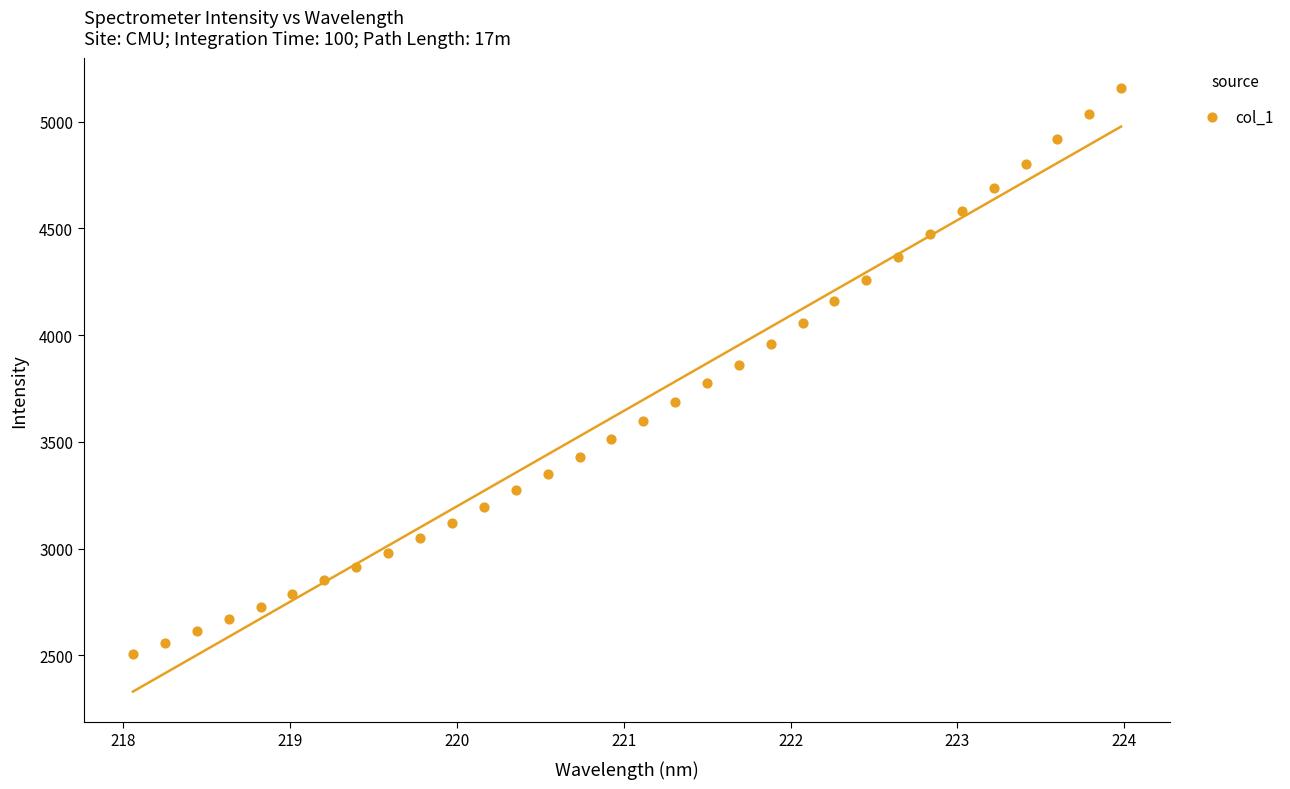

What is the range of X values (max minus min)?

5.9